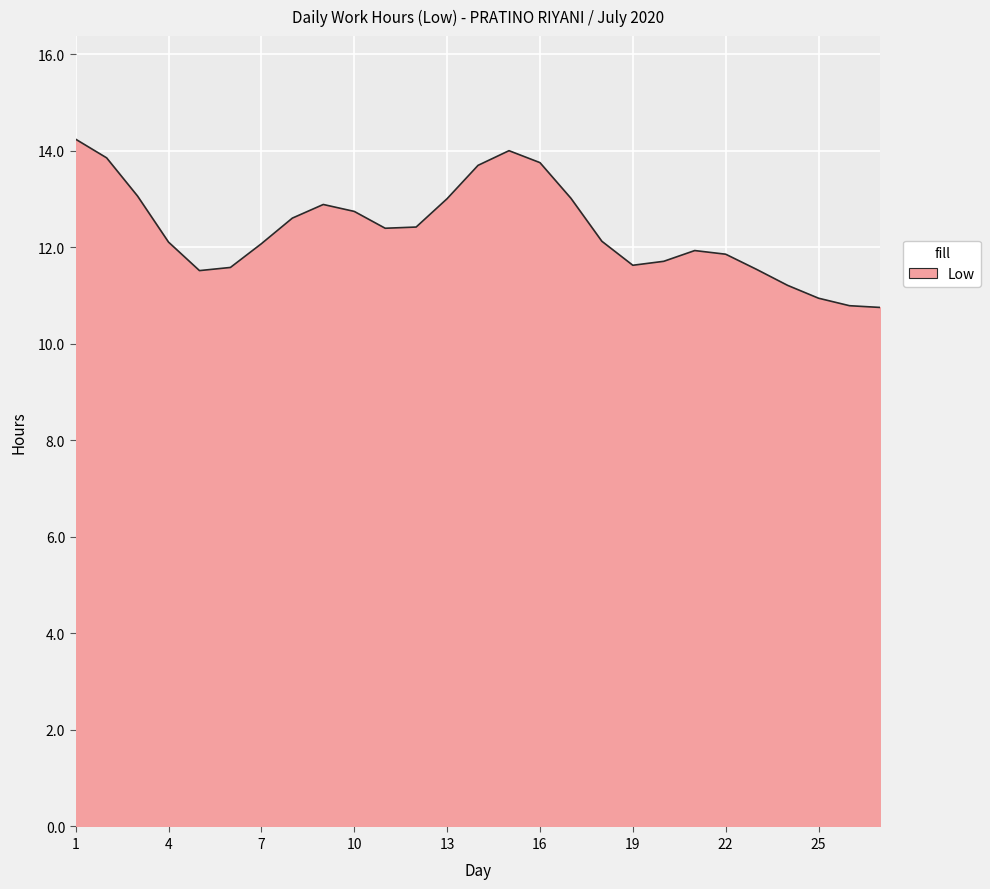

What is the smallest value displayed?

10.8